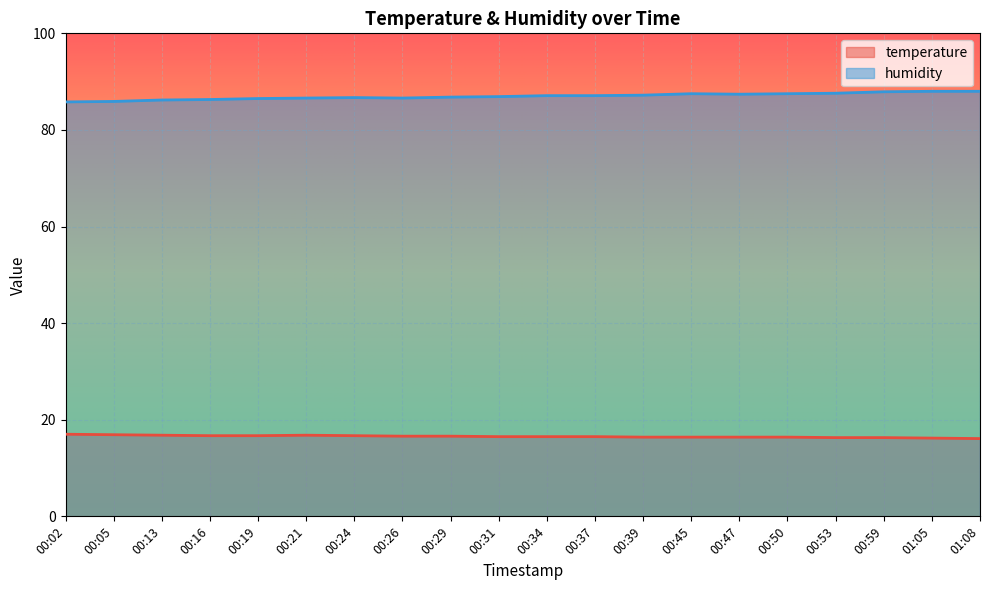

What is the difference between the second highest and minimum values in the humidity series?

2.2